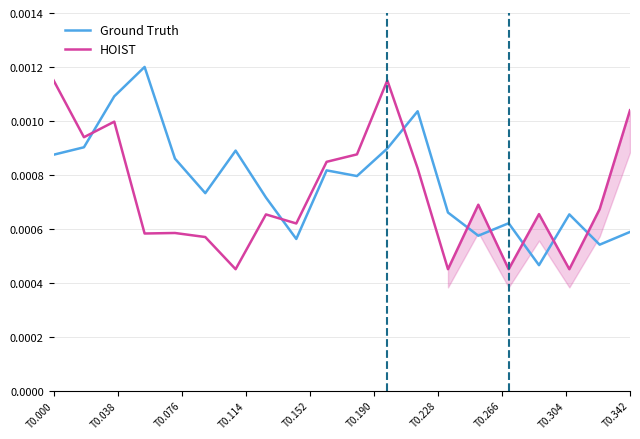

True or false: HOIST and Ground Truth intersect in this chart.

True